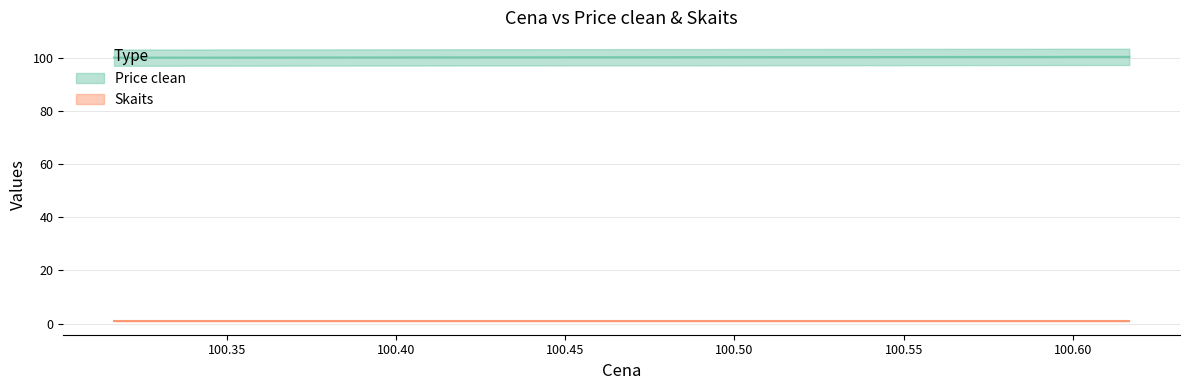

Reading right to left, list all the values displayed in this chart.

Price clean (line): 100.3	100.2	100.2	100.0
Skaits (line): 1.0	1.0	1.0	1.0